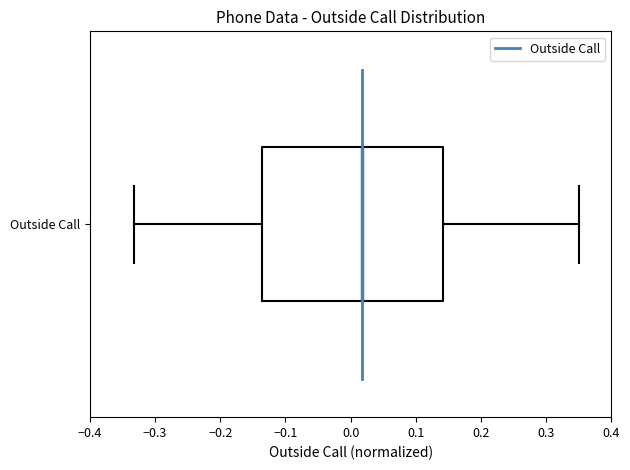

Read this box plot against the x-axis: the position of the median line, the range covered by the box, and the ends of both whiskers. The values are not printed on the chart, so give them approximately, as read against the axis.

median 0.02, box -0.14 to 0.14, whiskers -0.33 to 0.35